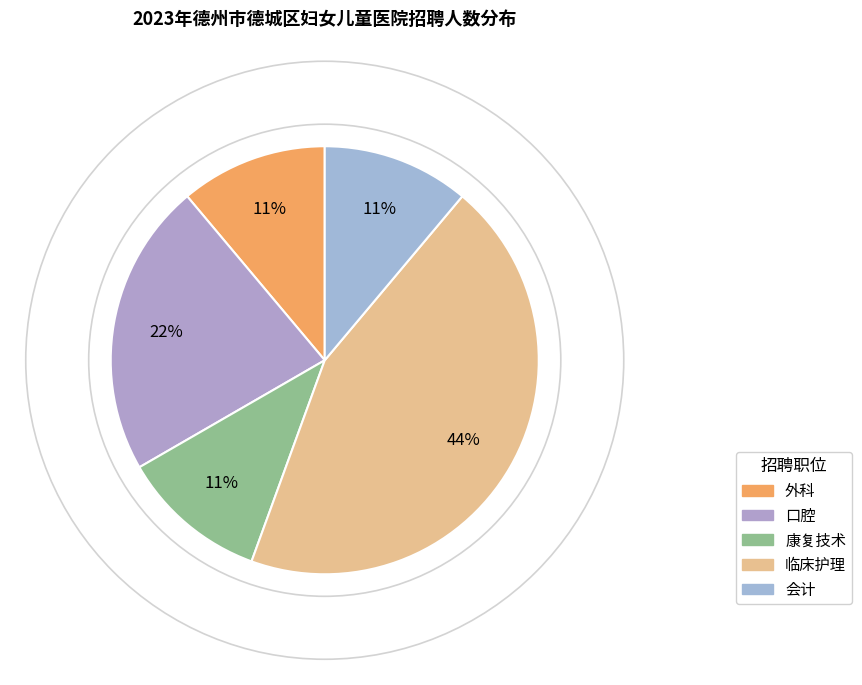

How many slices are in this pie chart?

5